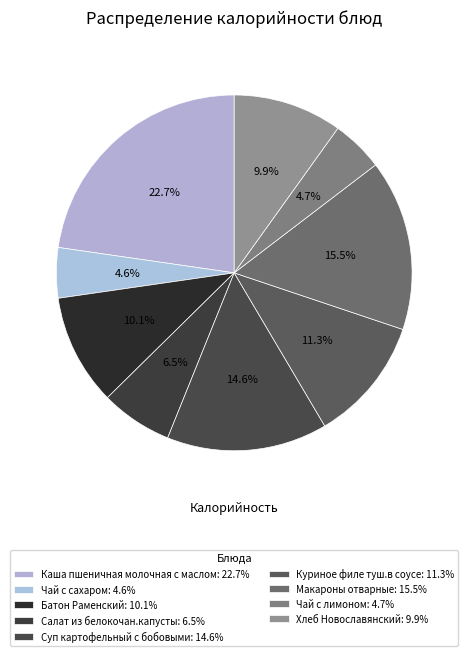

How many slices are in this pie chart?

9